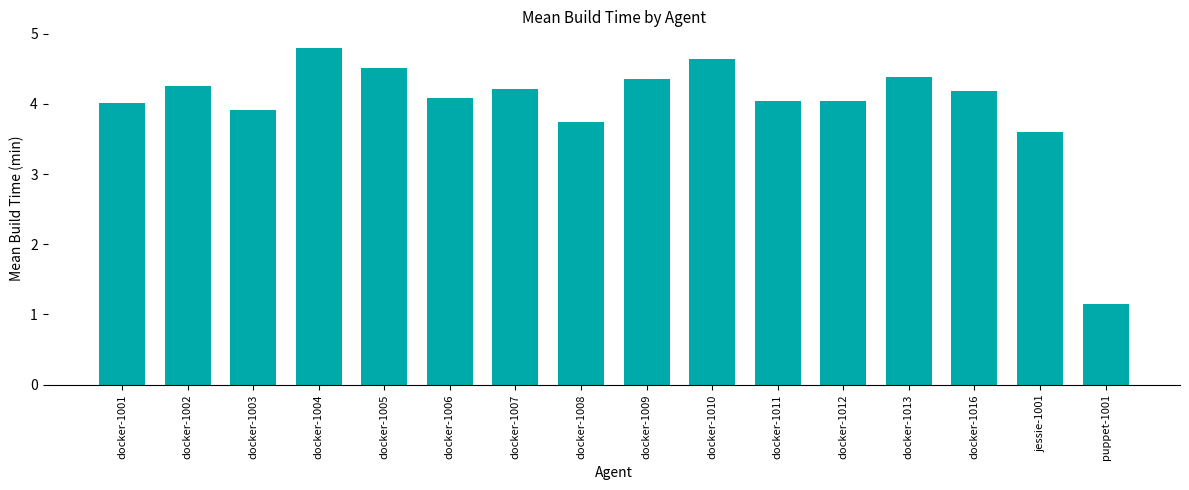

At which category does the chart reach its minimum across all series?

puppet-1001